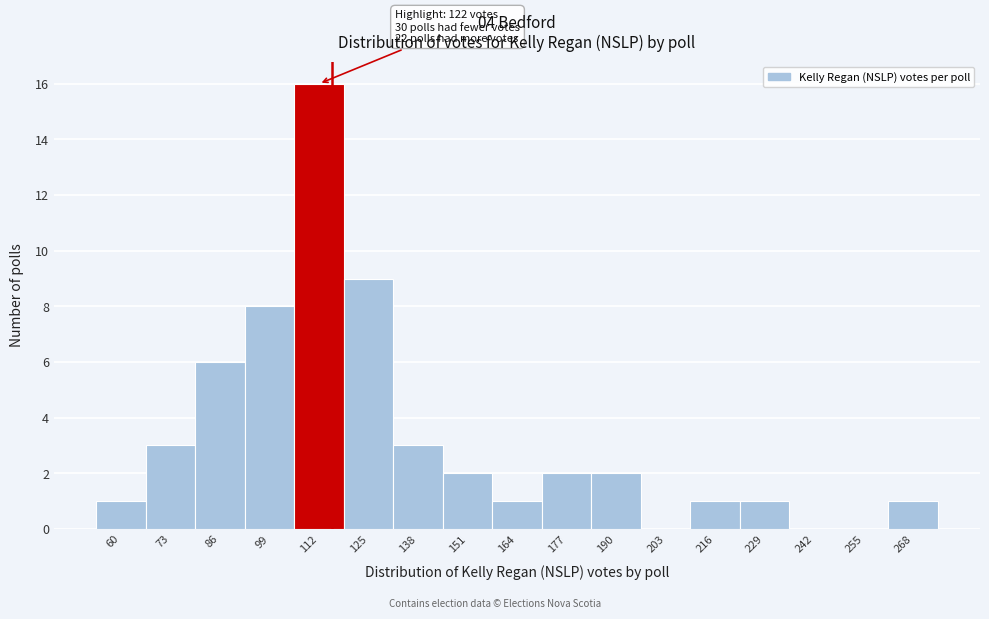

Reading left to right, extract all data points from this chart.

60=1	73=3	86=6	99=8	112=16	125=9	138=3	151=2	164=1	177=2	190=2	203=0	216=1	229=1	242=0	255=0	268=1